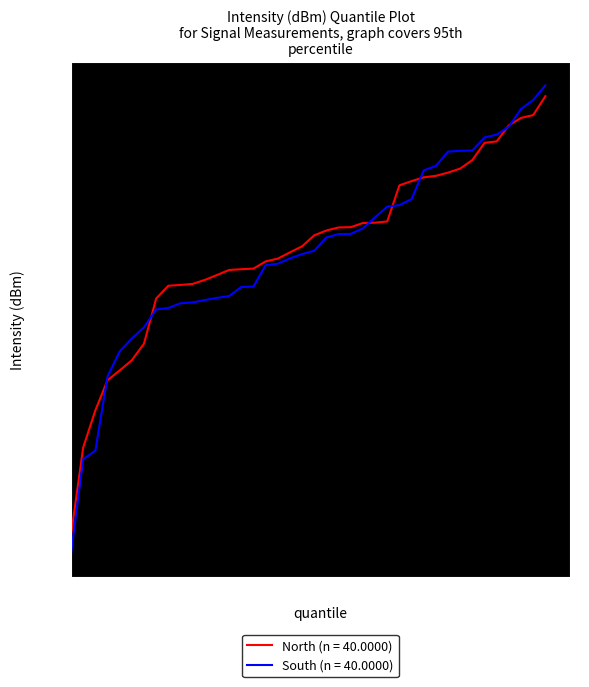

What is the minimum value shown in the chart?

-143.3